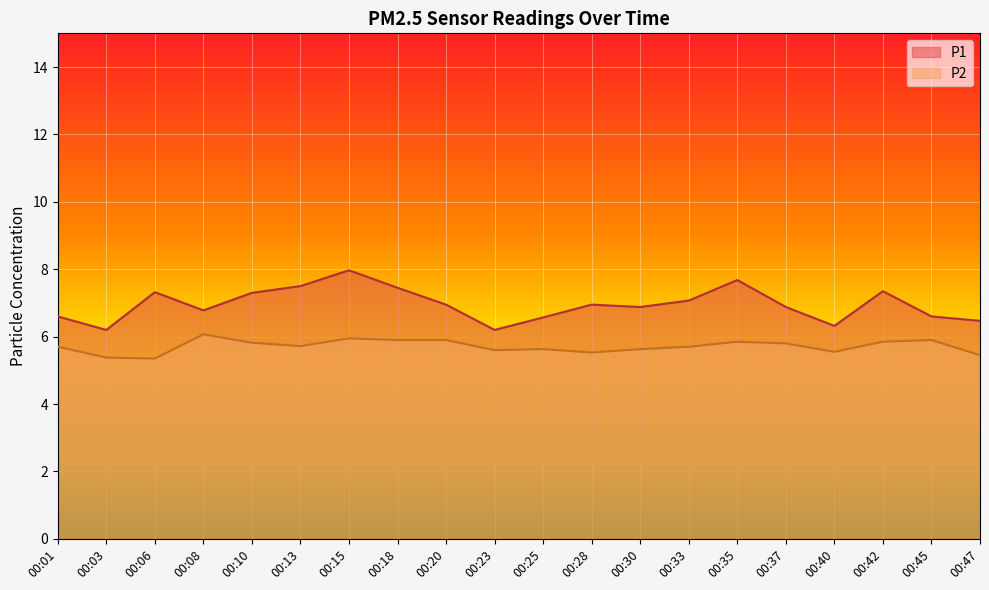

Which category has the highest value across all series?

00:15